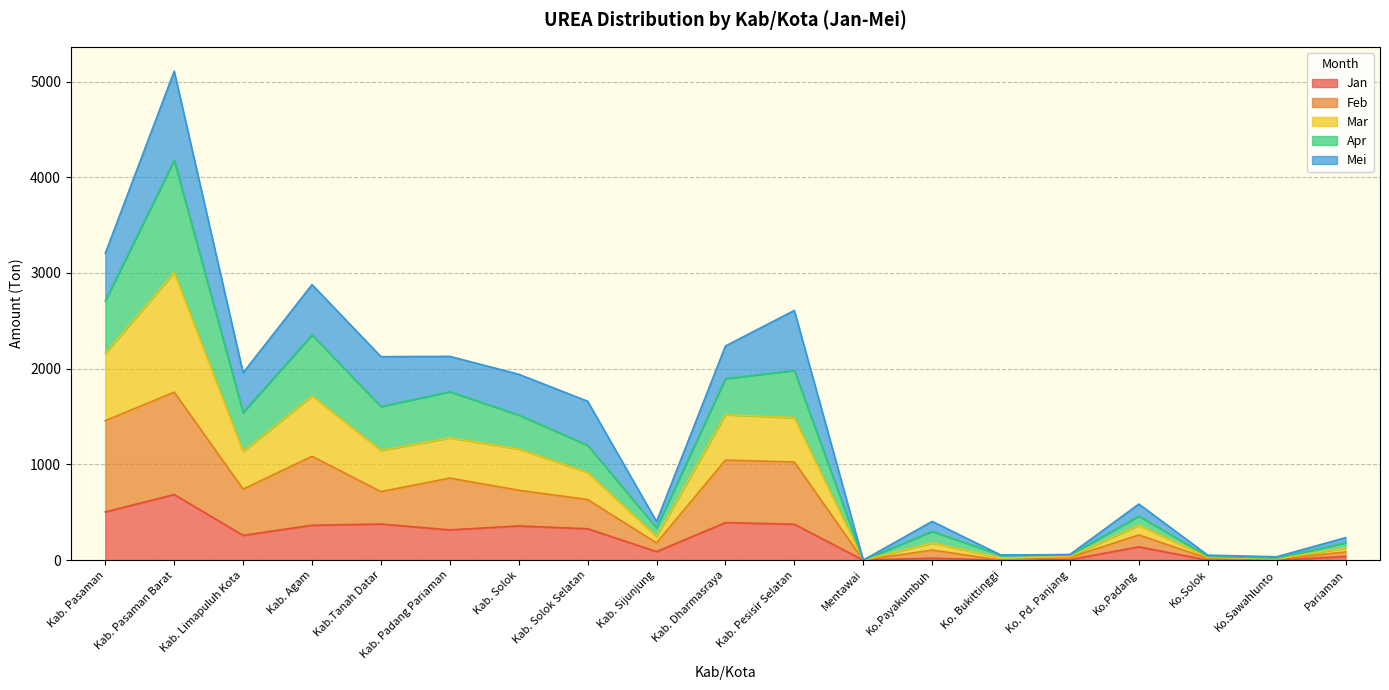

What value does the Apr series have at Ko.Sawahlunto?

35.0